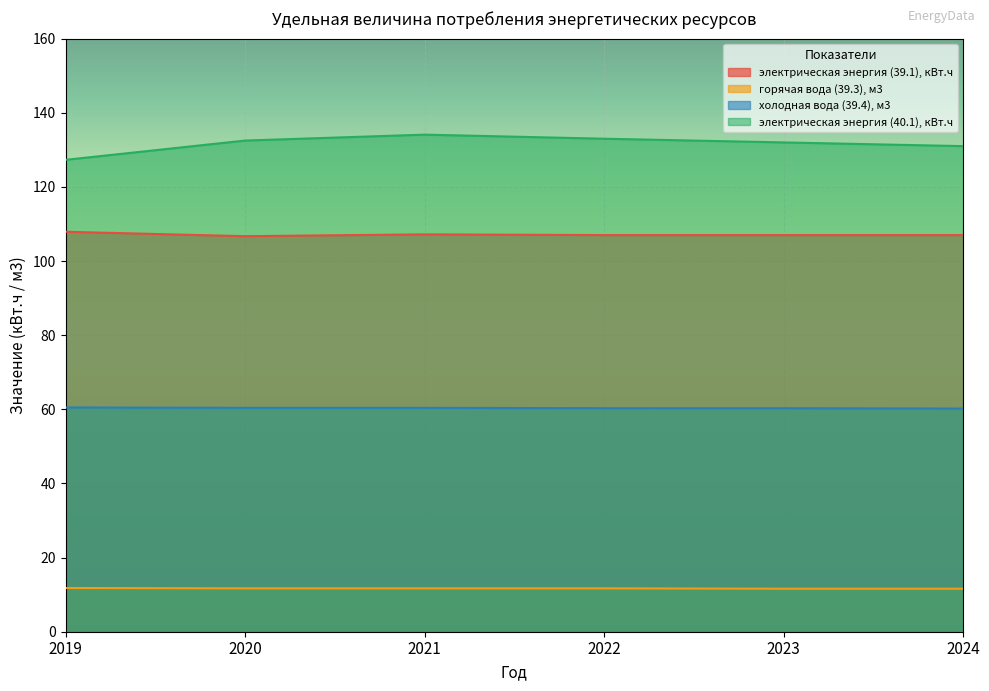

Is it true that электрическая энергия (40.1), кВт.ч equals 42.9 at 2024?

False